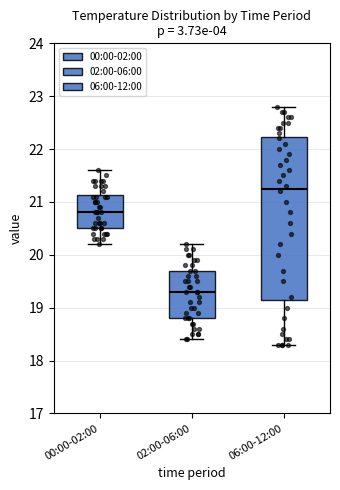

Reading left to right, transcribe this box plot: for each box, give where its median line is, the range the box spans, and where its two whiskers end, as read against the y-axis. The values are not printed on the chart, so give them approximately, as read against the axis.

00:00-02:00: median 20.8, box 20.5 to 21.1, whiskers 20.2 to 21.6
02:00-06:00: median 19.3, box 18.8 to 19.7, whiskers 18.4 to 20.2
06:00-12:00: median 21.3, box 19.2 to 22.2, whiskers 18.3 to 22.8